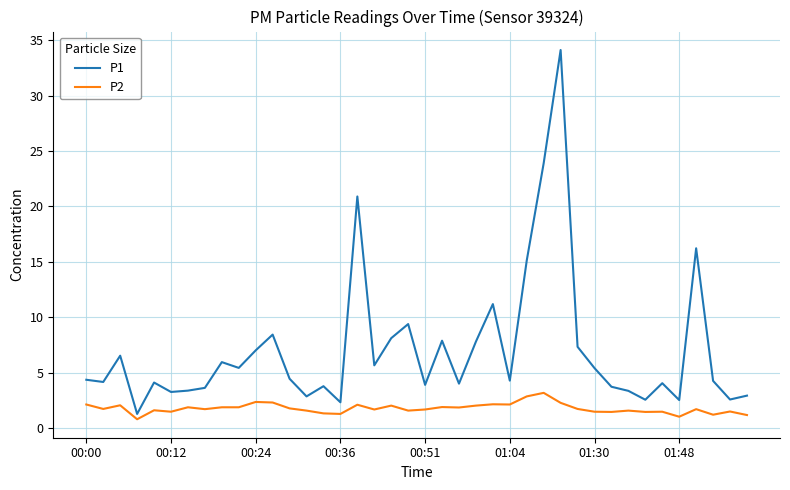

What is the smallest value displayed?

0.8